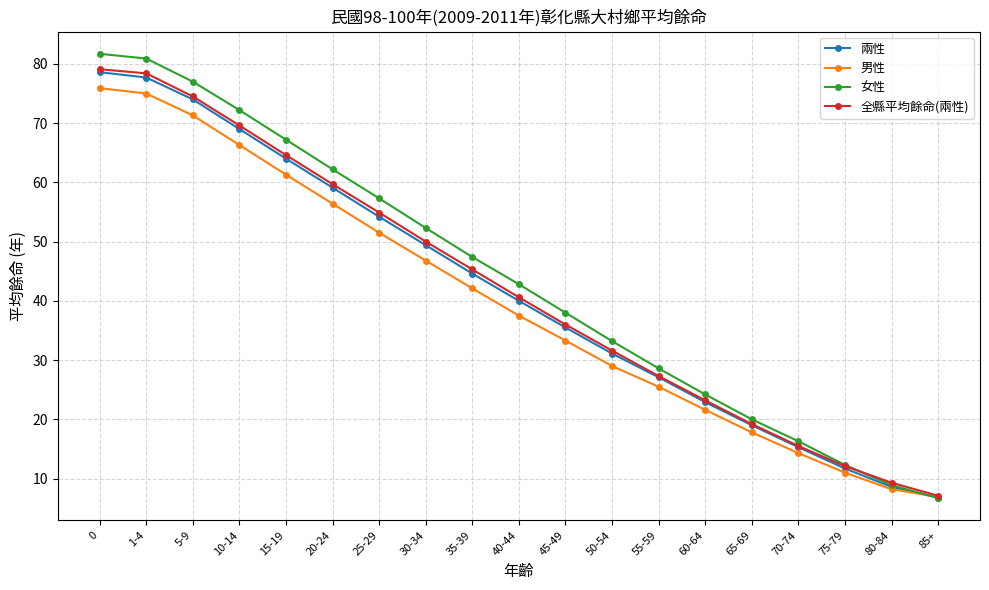

What value does the 兩性 series have at 40-44?

40.0